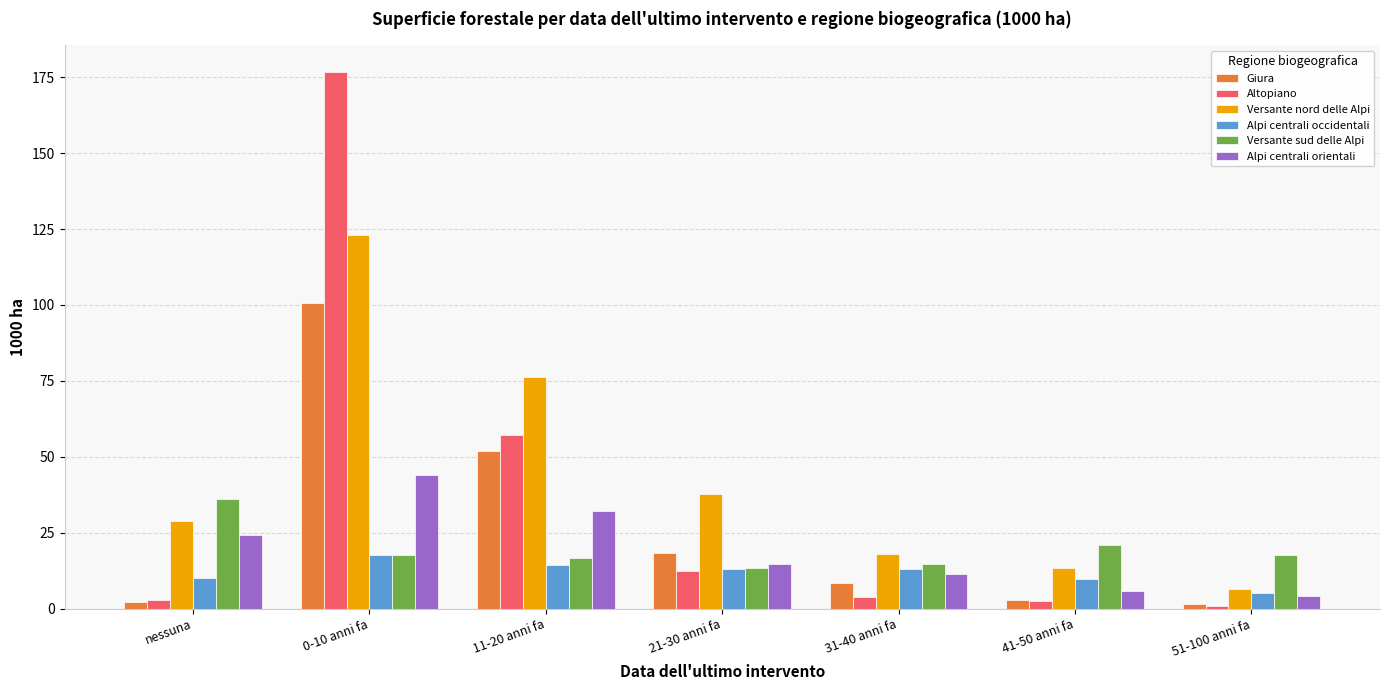

How many bars are there in total?

42